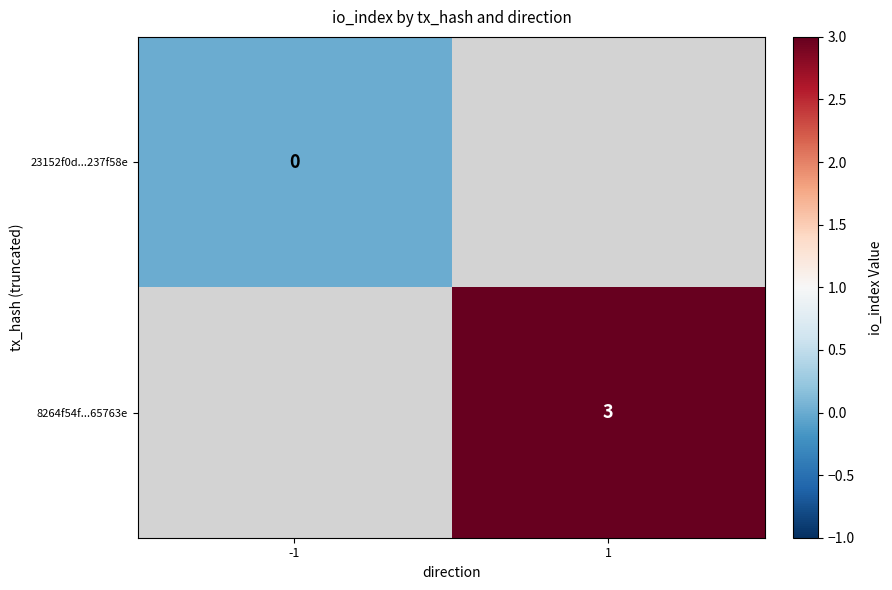

The value of 8264f54f...65763e at 1 is 3. True or false?

True